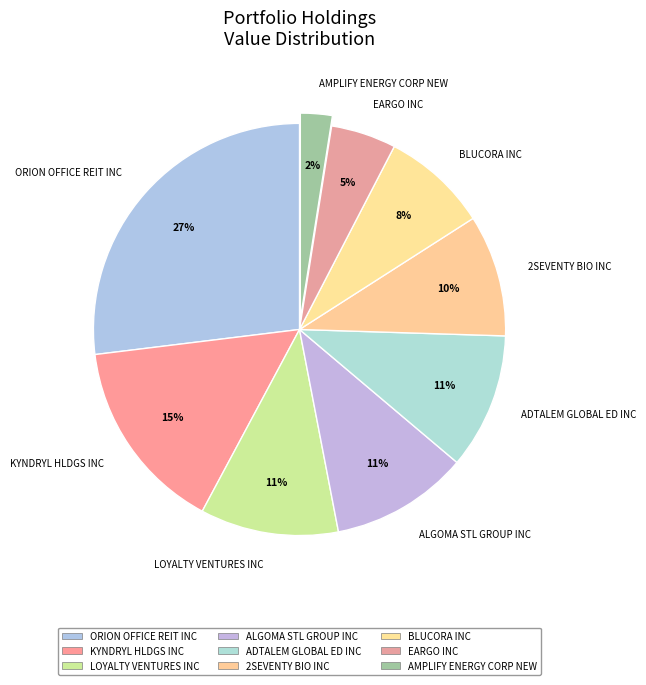

How many slices are in this pie chart?

9